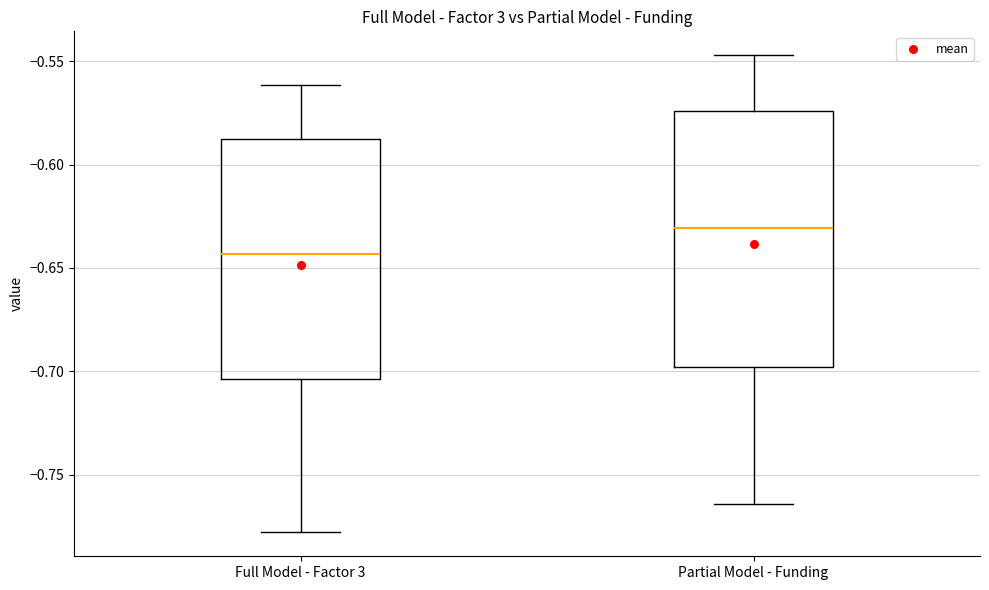

Reading left to right, transcribe this box plot: for each box, give where its median line is, the range the box spans, and where its two whiskers end, as read against the y-axis. The values are not printed on the chart, so give them approximately, as read against the axis.

Full Model - Factor 3: median -0.645, box -0.705 to -0.590, whiskers -0.780 to -0.560
Partial Model - Funding: median -0.630, box -0.700 to -0.575, whiskers -0.765 to -0.545